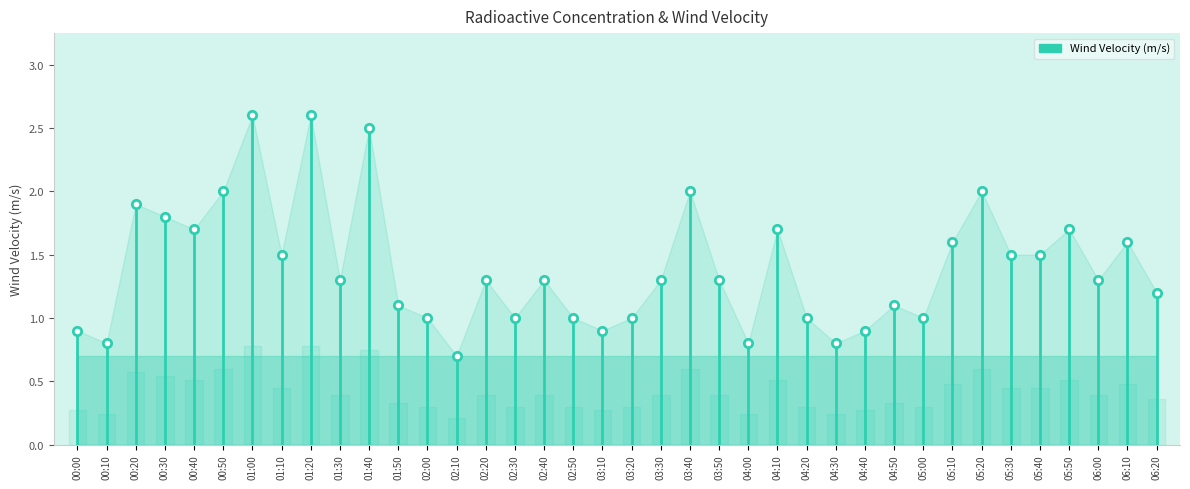

How many lines are shown in the chart?

1